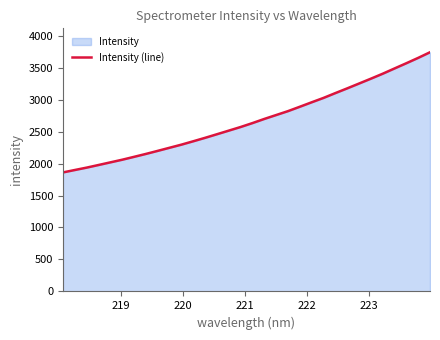

What is the smallest value displayed?

1860.6